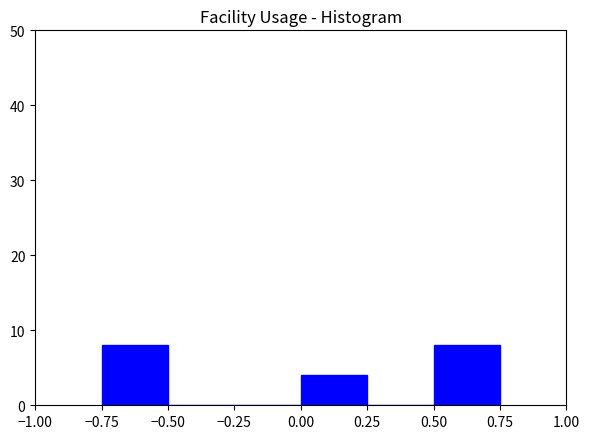

How tall is the bar that spans -0.75 to -0.50 on the x-axis? The values are not printed on the chart, so give them approximately, as read against the axis.

8